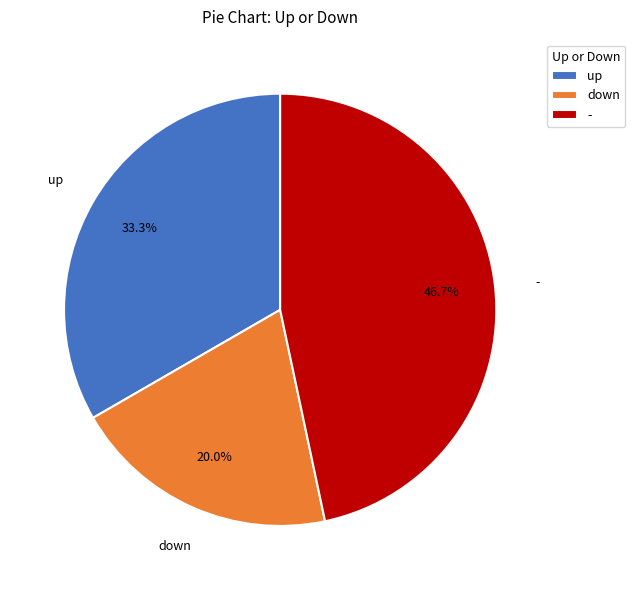

Which has a higher value, down or -?

-